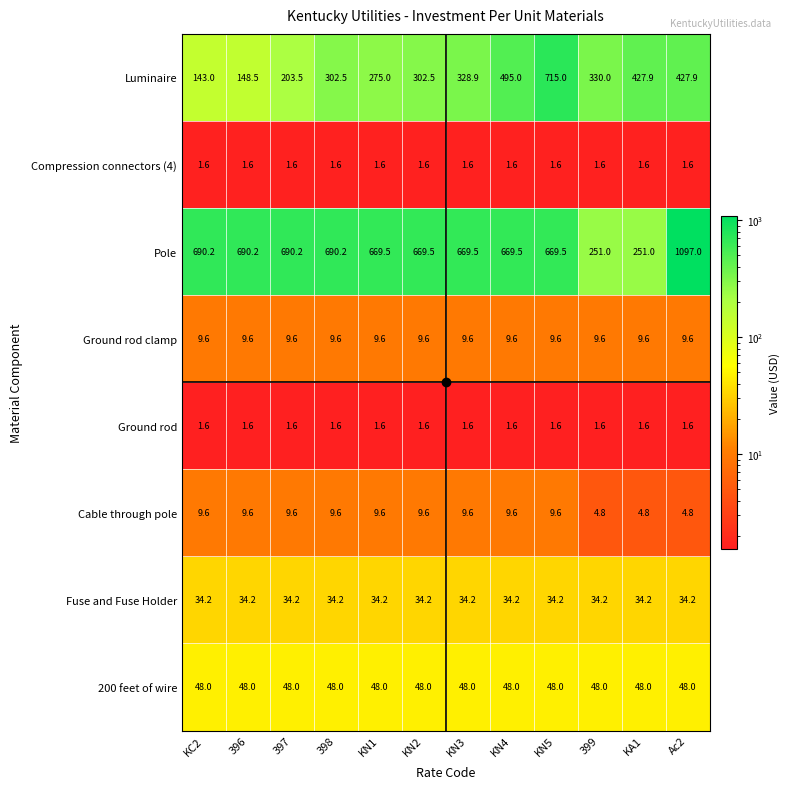

What is the smallest value displayed?

1.6